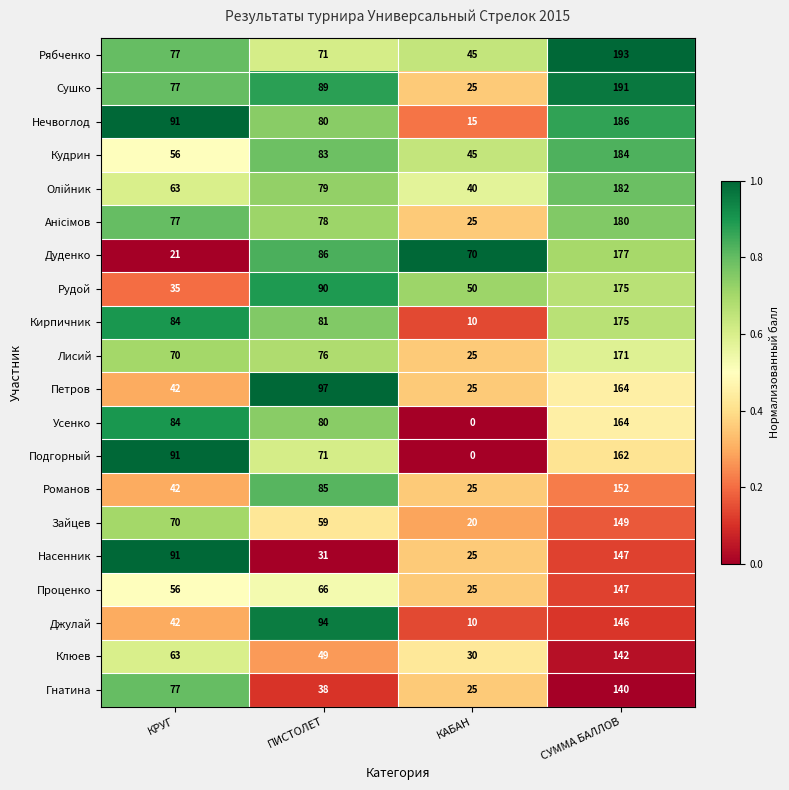

Count the Петров values in the range 42 to 164.

3